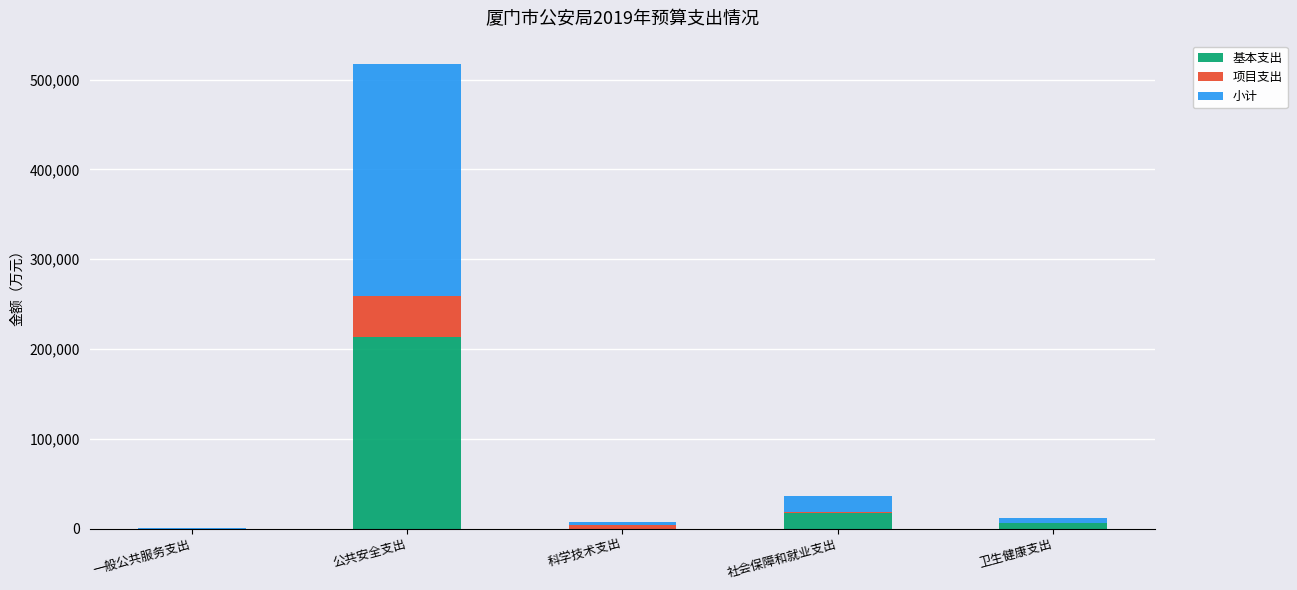

True or false: 基本支出 has a value of 0.0 at 一般公共服务支出.

True